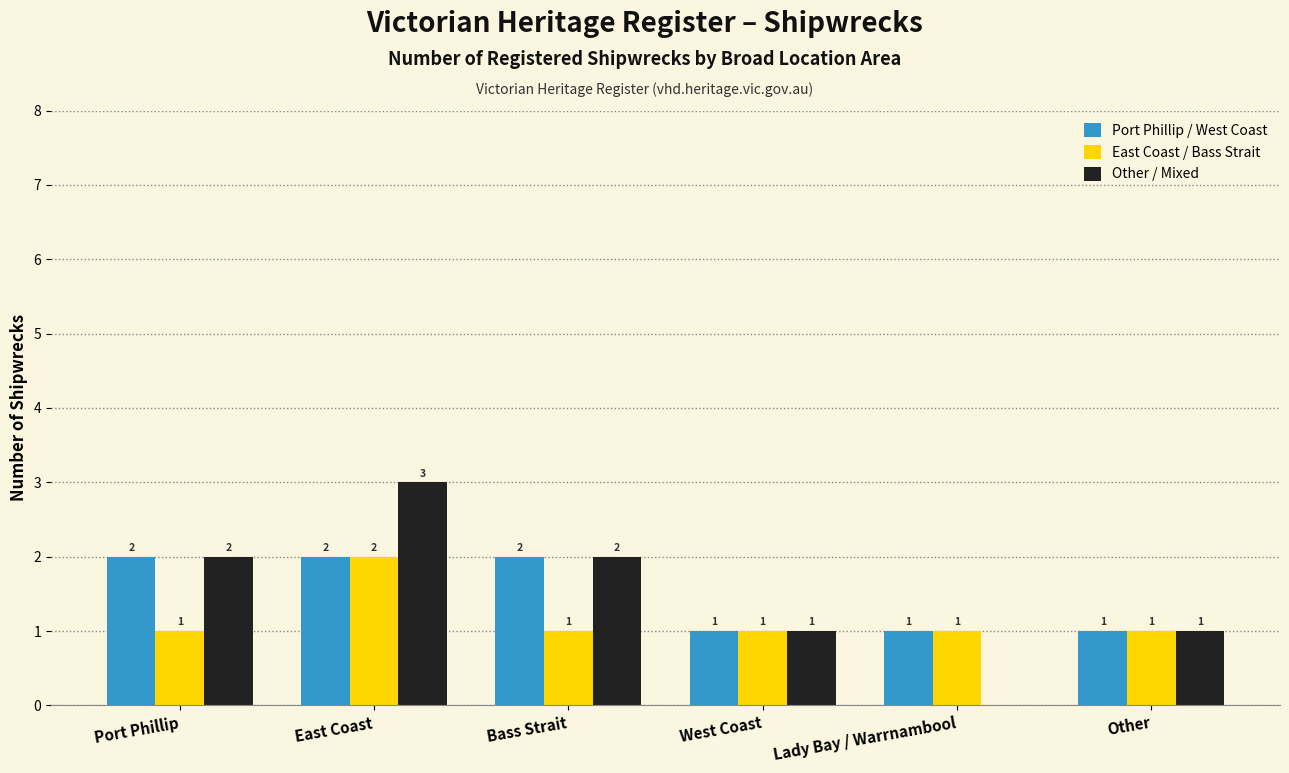

What is the maximum value shown in the chart?

3